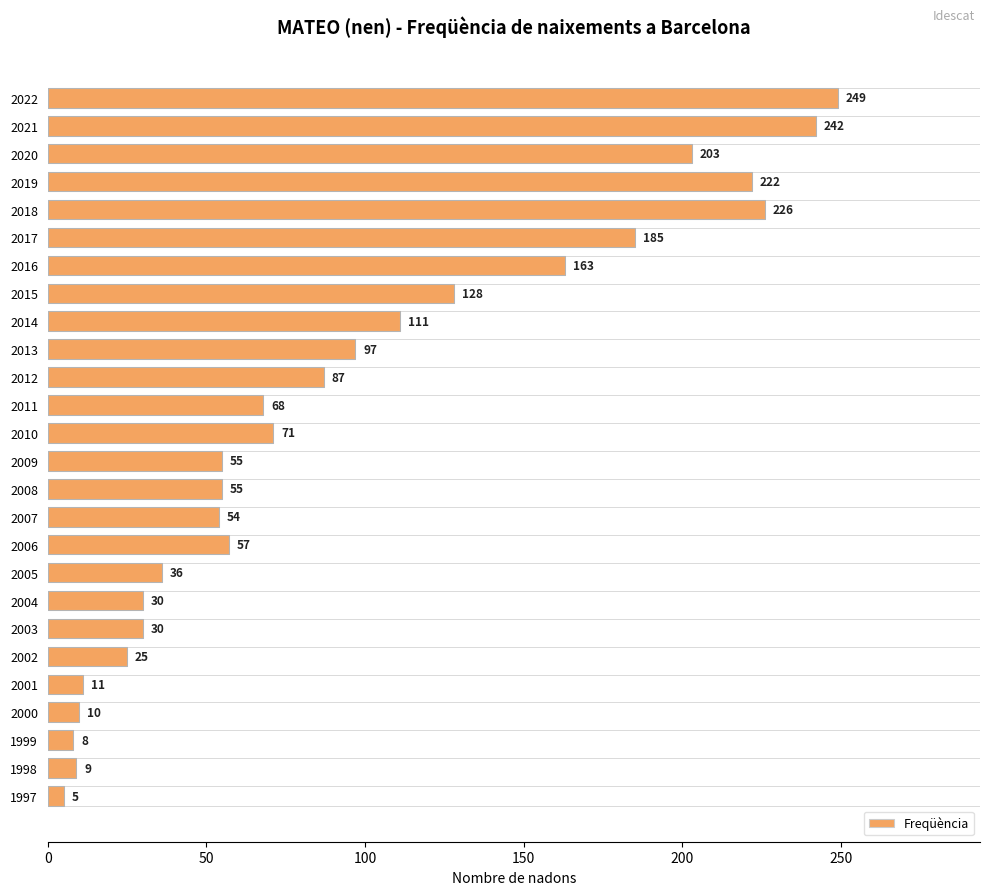

What is the approximate value at 2018, to the nearest 5?

225